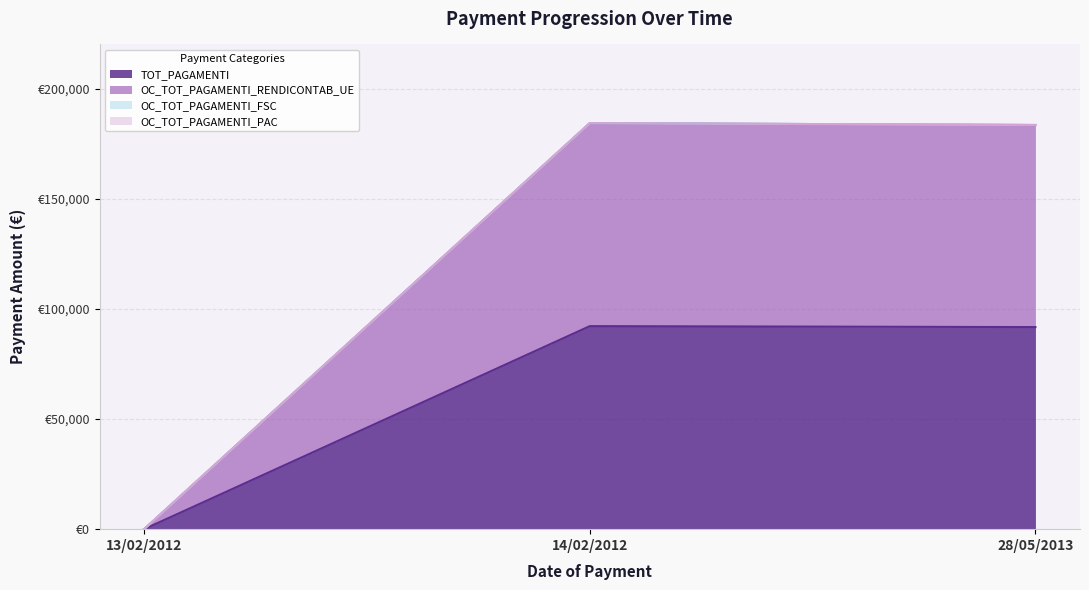

Reading left to right, what are all the values shown in this chart?

TOT_PAGAMENTI: 13/02/2012=0.0	14/02/2012=92147.5	28/05/2013=91720.0
OC_TOT_PAGAMENTI_RENDICONTAB_UE: 13/02/2012=0.0	14/02/2012=184295.0	28/05/2013=183440.0